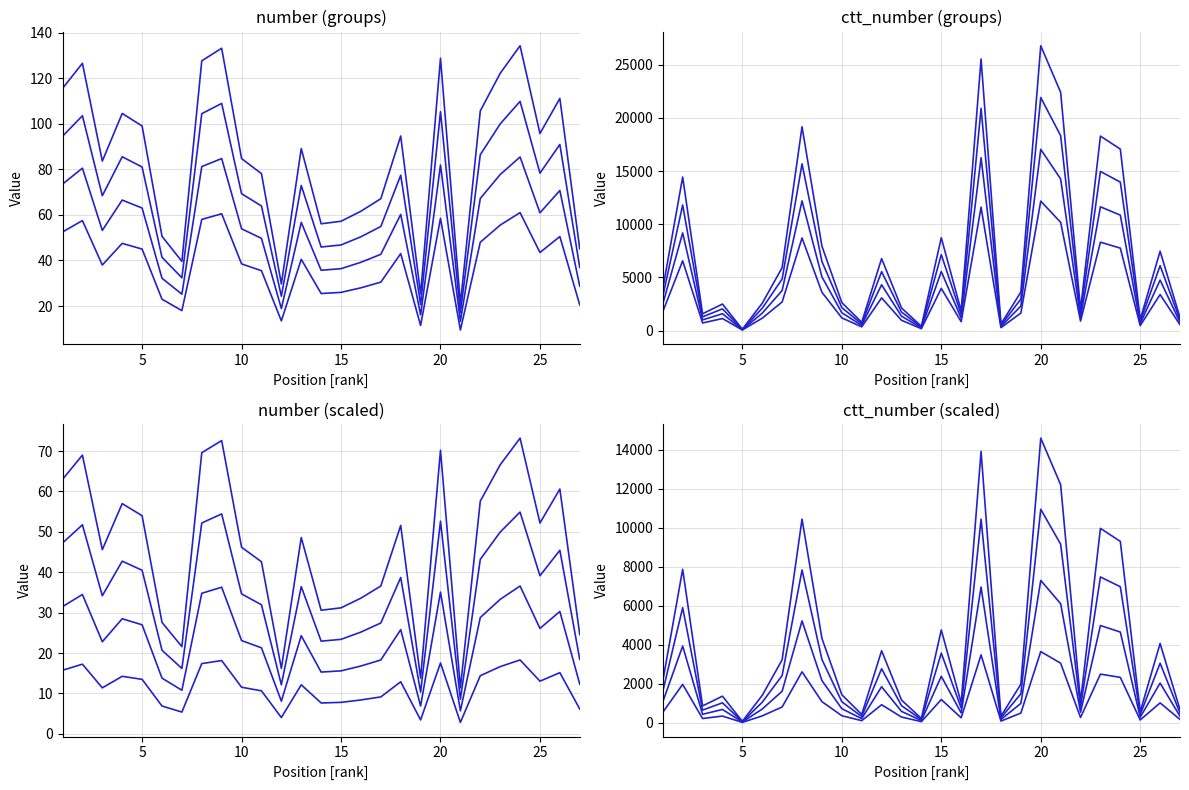

Between 0 and 19, which is larger?

19